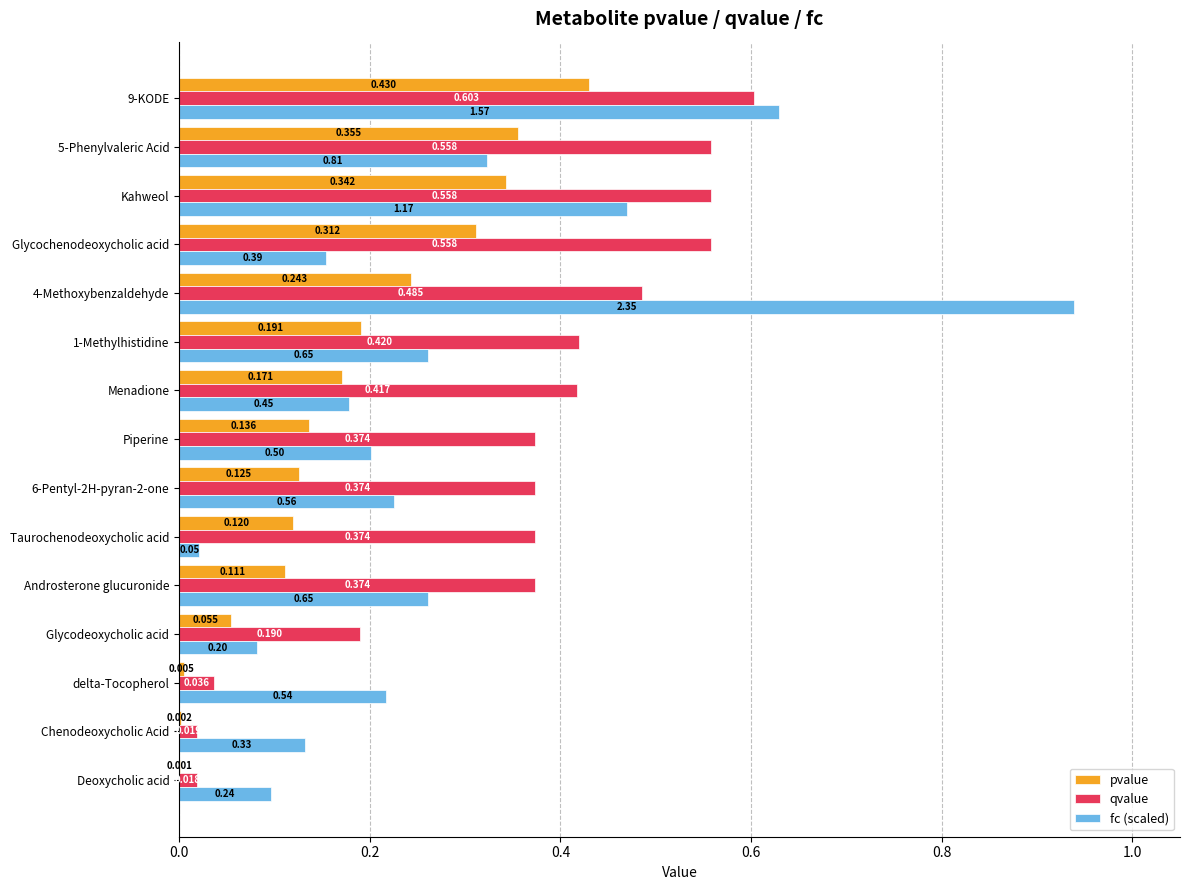

Between Taurochenodeoxycholic acid and Kahweol, which series saw the biggest shift?

fc (scaled)